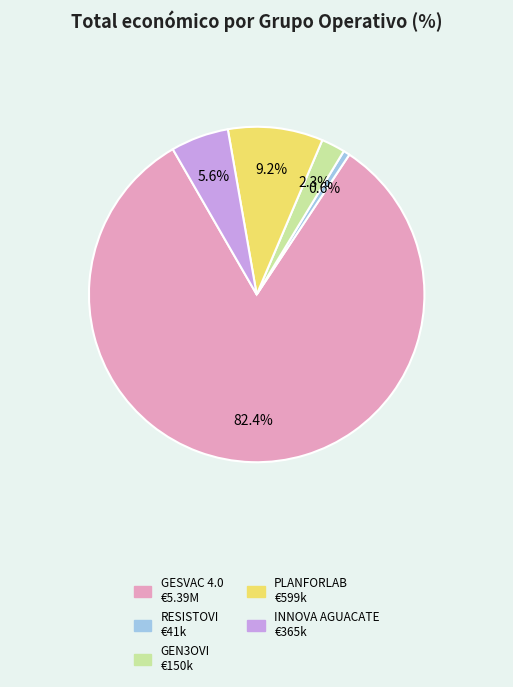

Which has a higher value, GESVAC 4.0 or RESISTOVI?

GESVAC 4.0